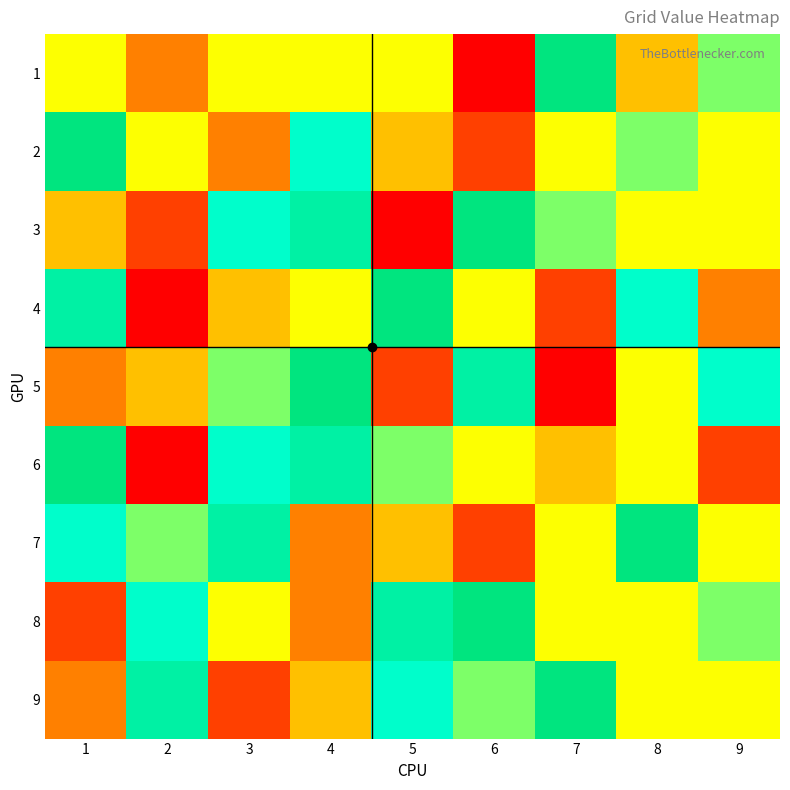

At how many categories does at least one series exceed 8?

6